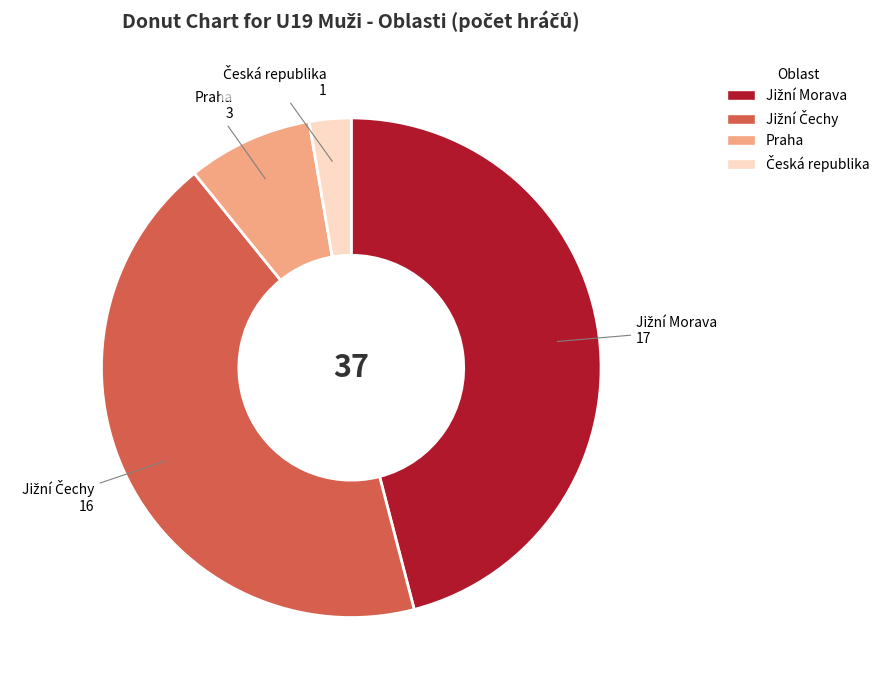

Does any single category account for the majority?

No